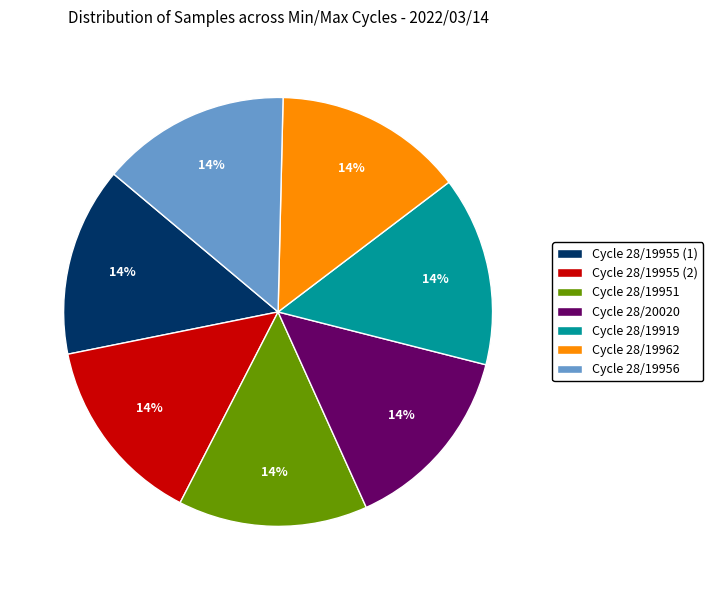

Is the sum of Cycle 28/19951 and Cycle 28/19955 (2) greater than half?

No